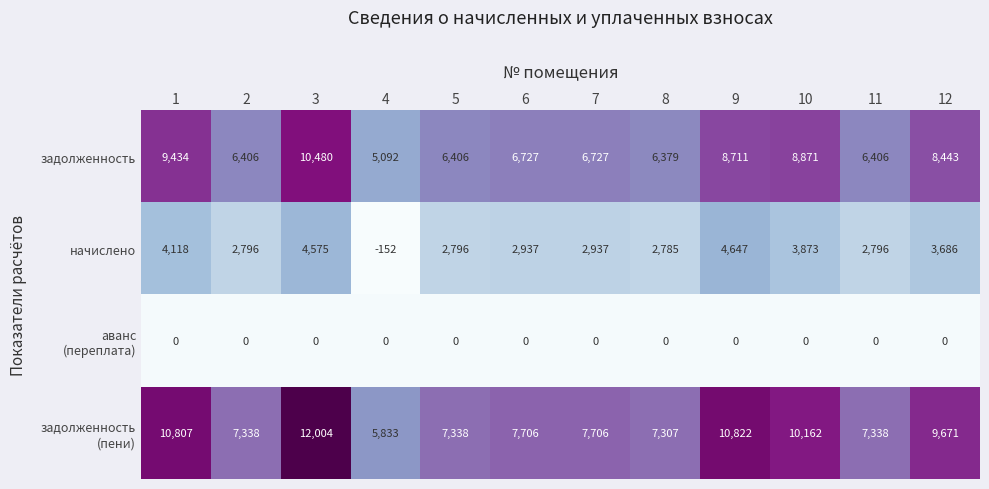

Read the начислено value at 1, to the nearest 50.

4100